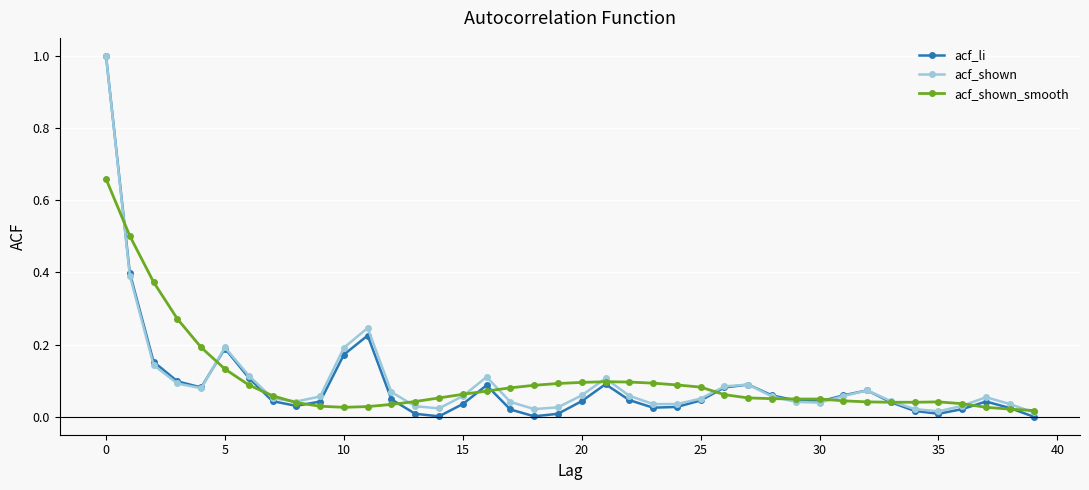

True or false: acf_shown_smooth has more than 0 interior local peaks.

True